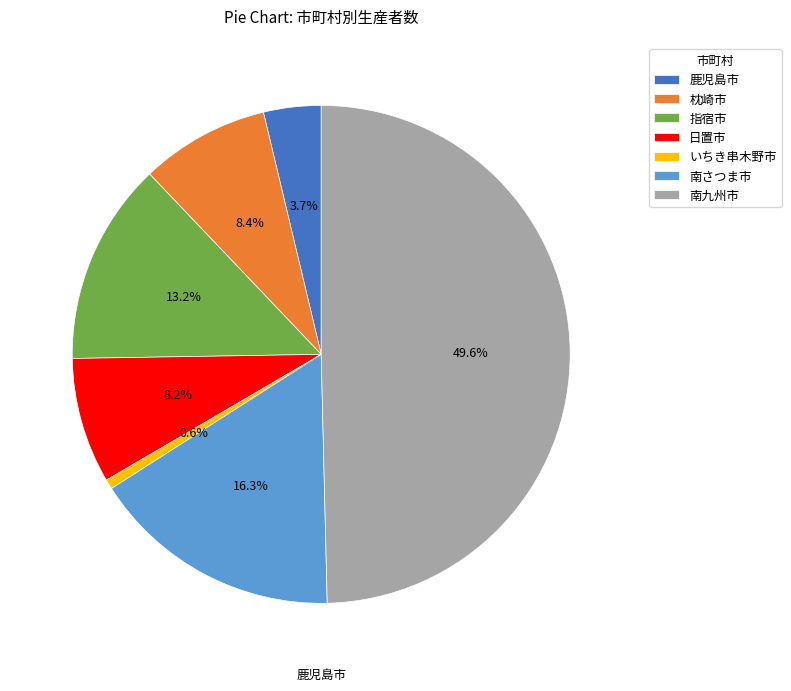

To the nearest percent, what is the average slice percentage?

14%